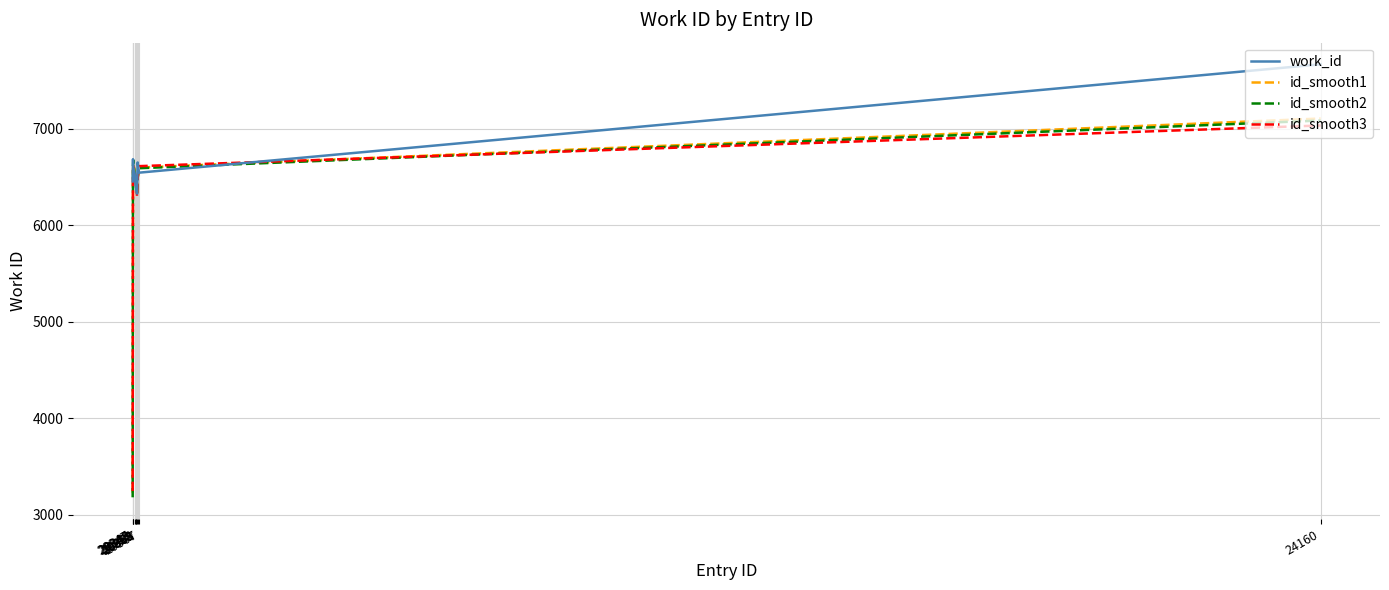

Between which two adjacent categories do id_smooth3 and id_smooth2 first intersect?

20347 and 20348